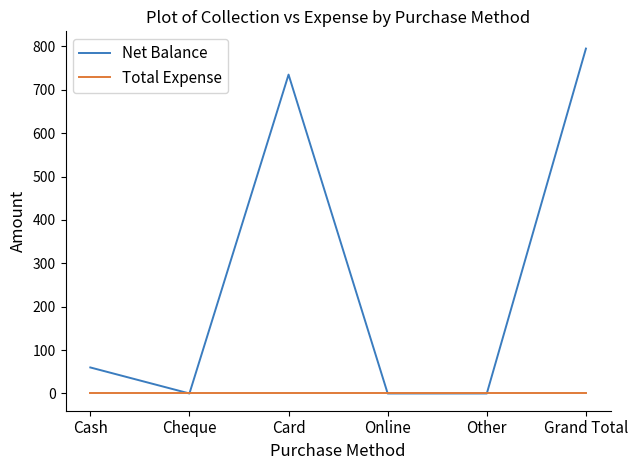

Reading right to left, what are all the values shown in this chart?

Net Balance: 795	0	0	735	0	60
Total Expense: 0	0	0	0	0	0